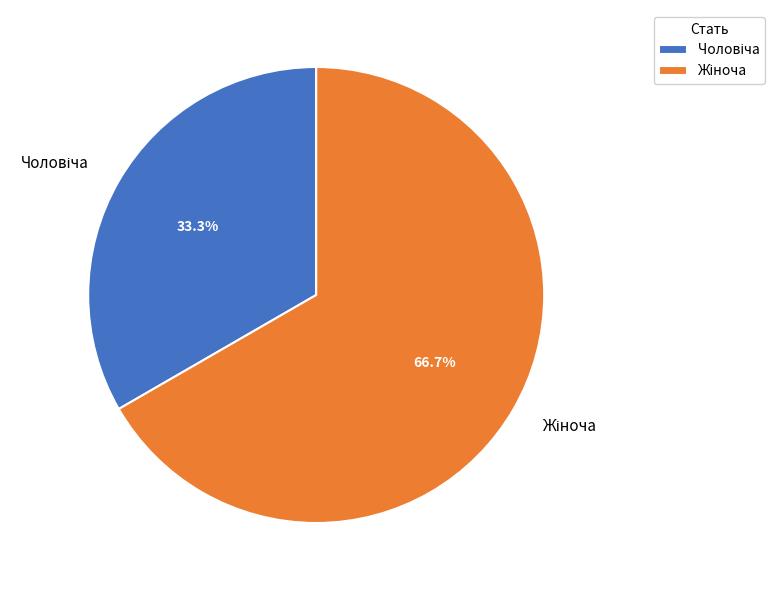

Is there a majority slice in this chart?

Yes